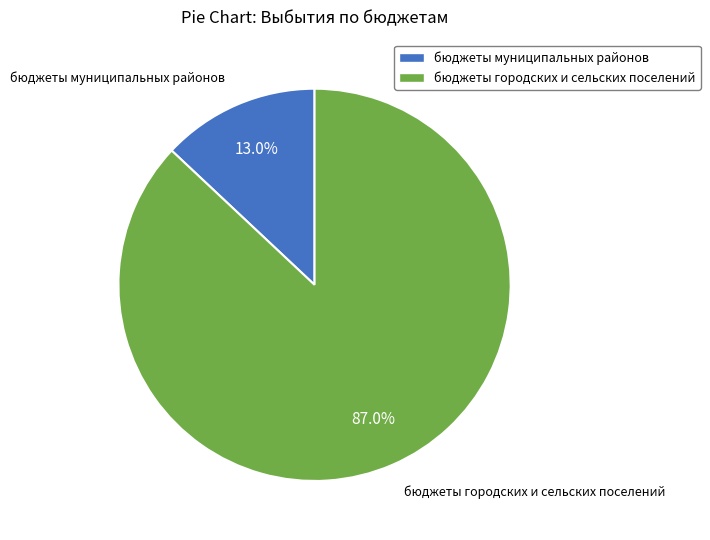

How many segments does this pie chart have?

2